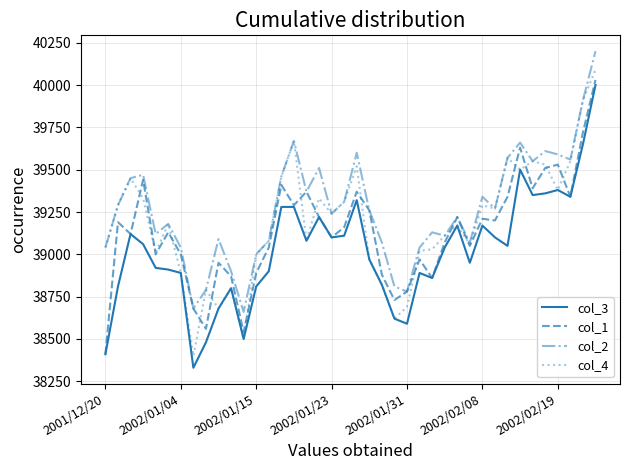

What is the lowest value of the col_2 series?

38660